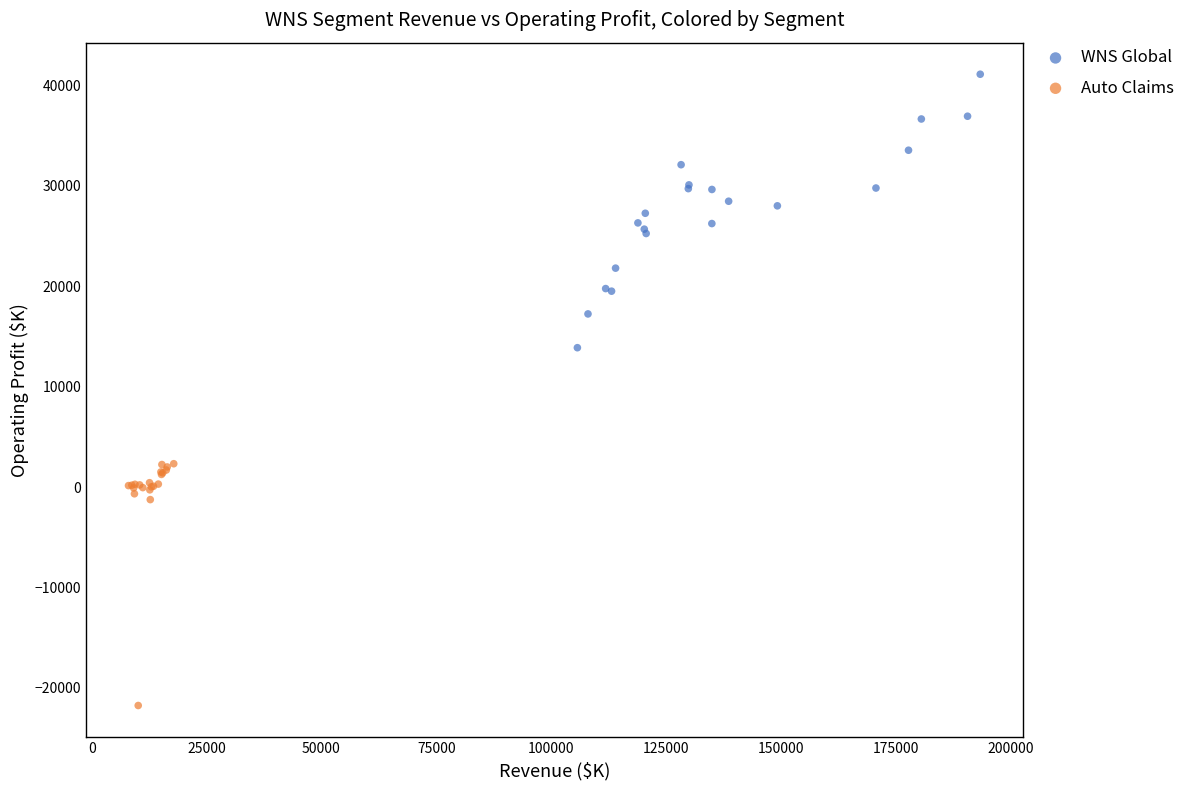

Which series contains the highest Y value?

WNS Global